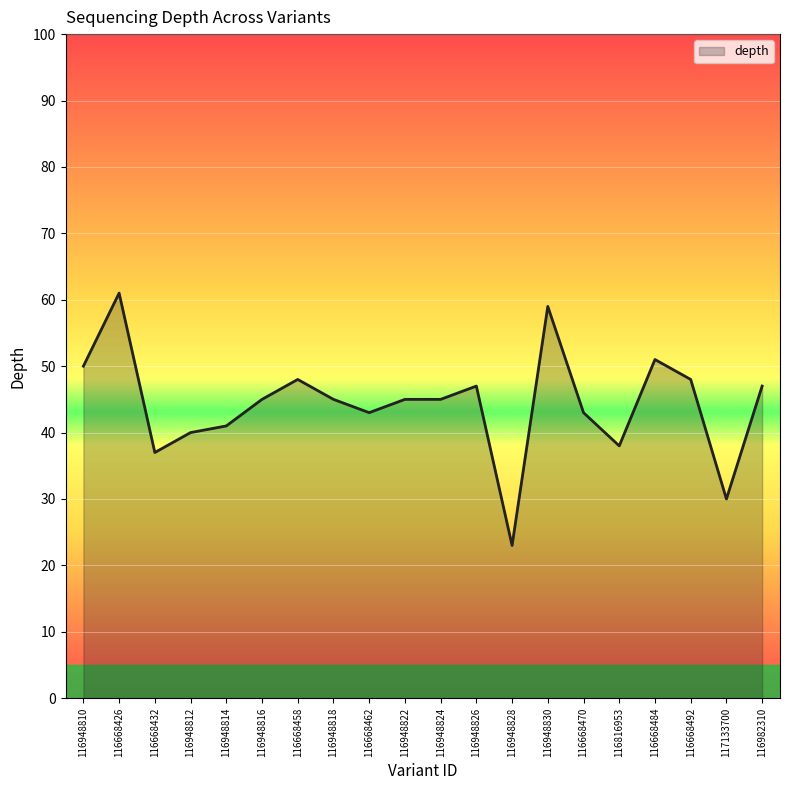

What is the difference between the second highest and minimum values?

36